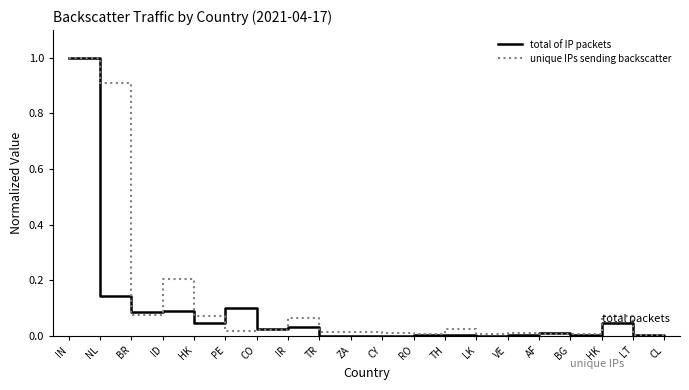

How many lines are shown in the chart?

2